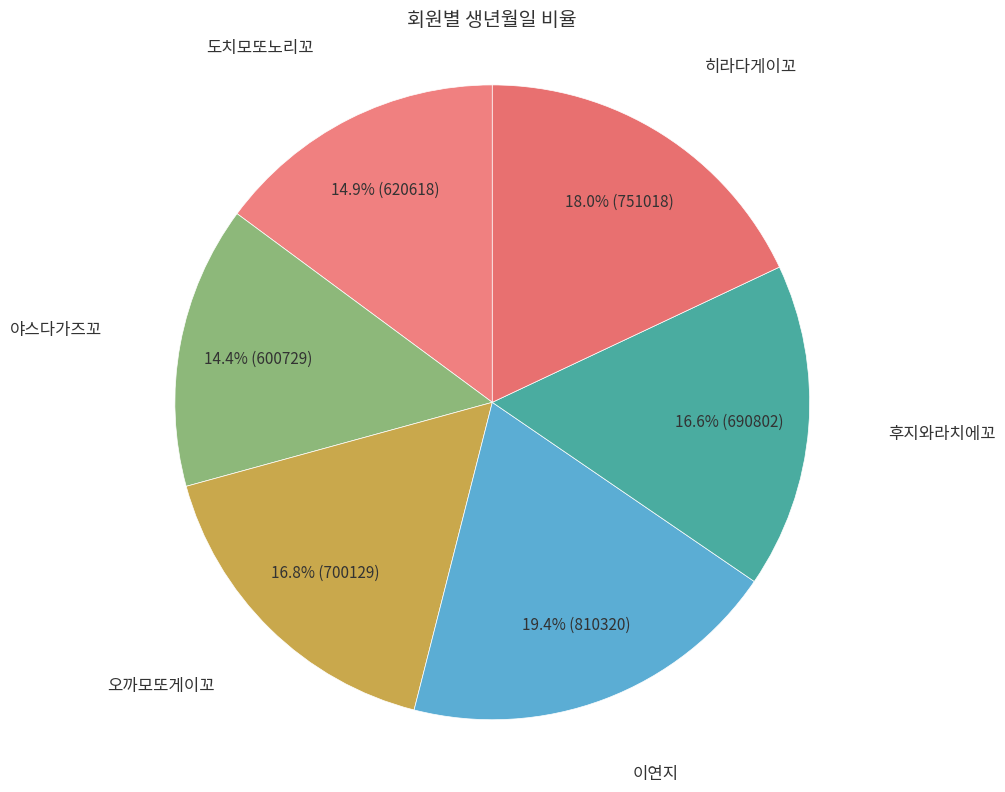

Between 히라다게이꼬 and 후지와라치에꼬, which is larger?

히라다게이꼬